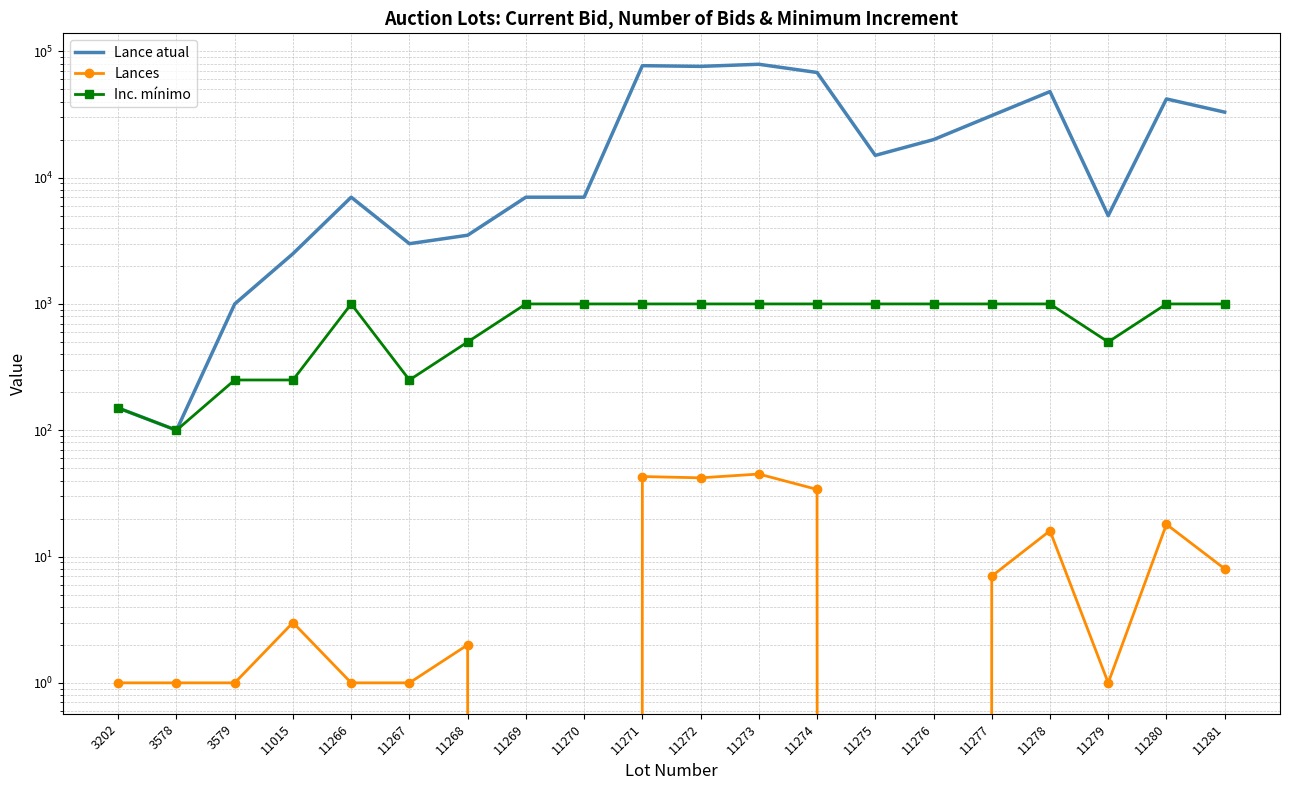

At which category does Lances reach its first local valley?

11272